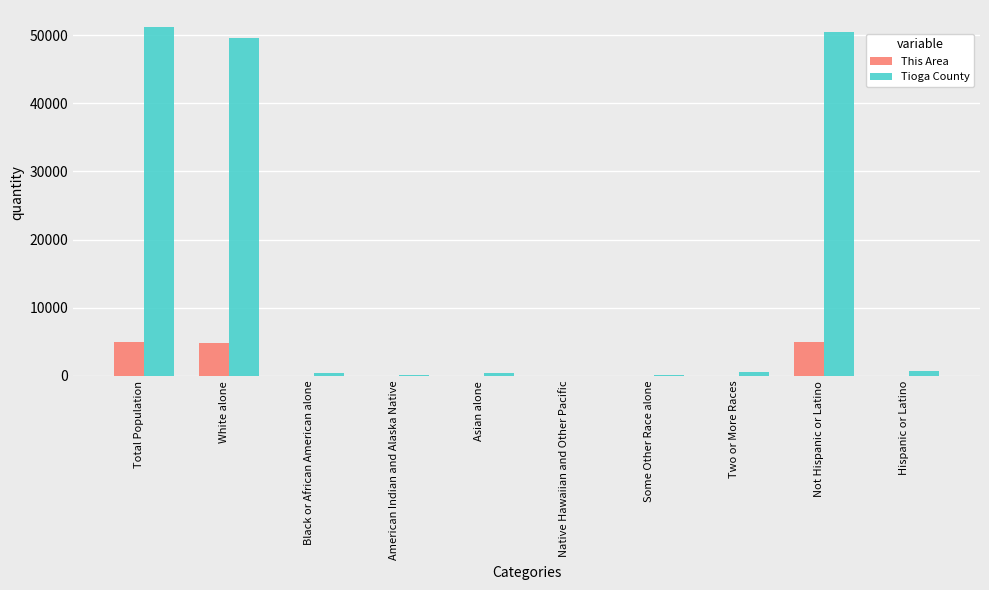

Between White alone and Hispanic or Latino, which series saw the biggest shift?

Tioga County